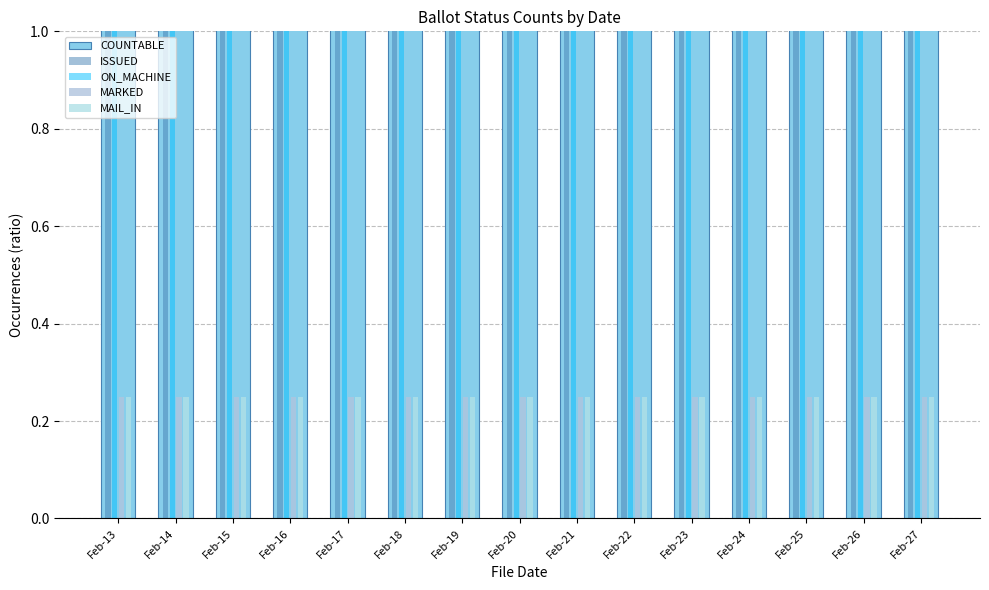

List the series in order of their peak value, lowest first.

MARKED, MAIL_IN, ISSUED, ON_MACHINE, COUNTABLE